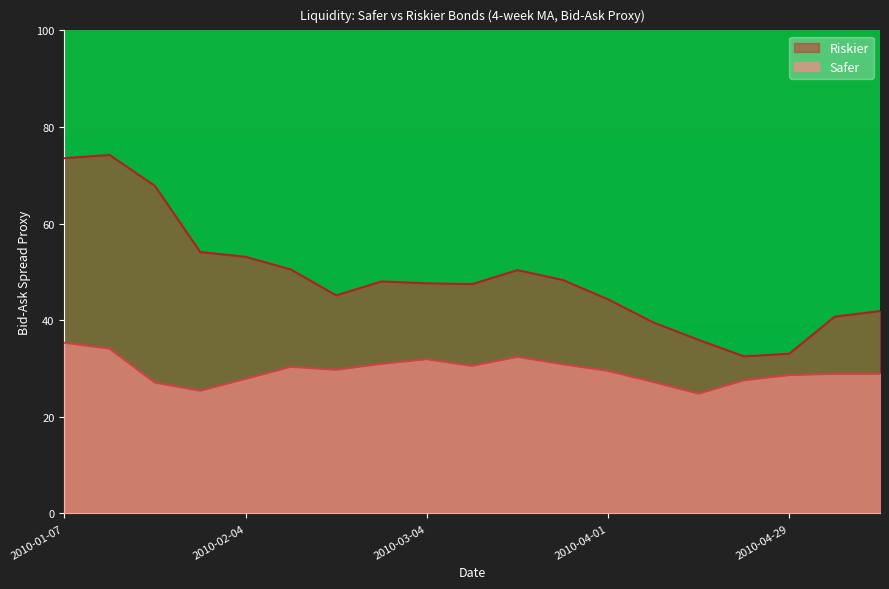

Between 2010-04-01 and 2010-05-13, which series saw the biggest shift?

Riskier